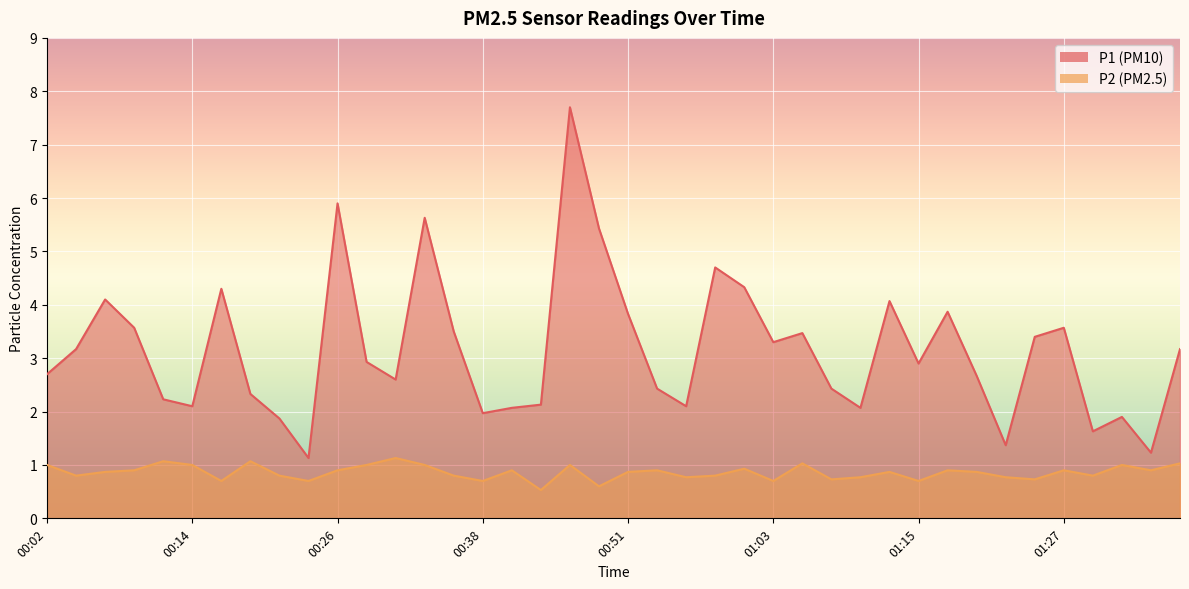

How many interior local peaks does the P1 series have?

11